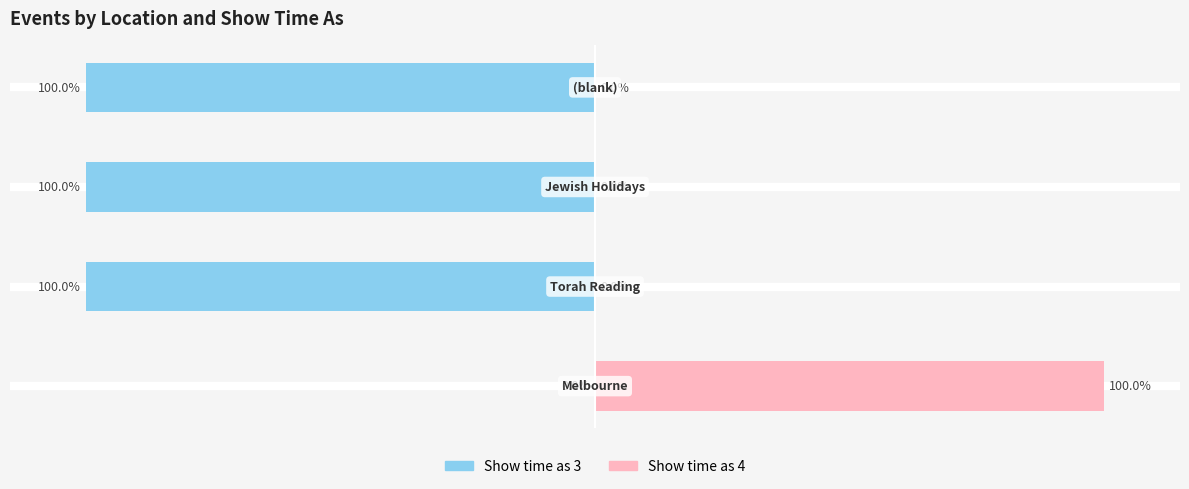

Rank the series by their average value, from lowest to highest.

Show time as 3, Show time as 4